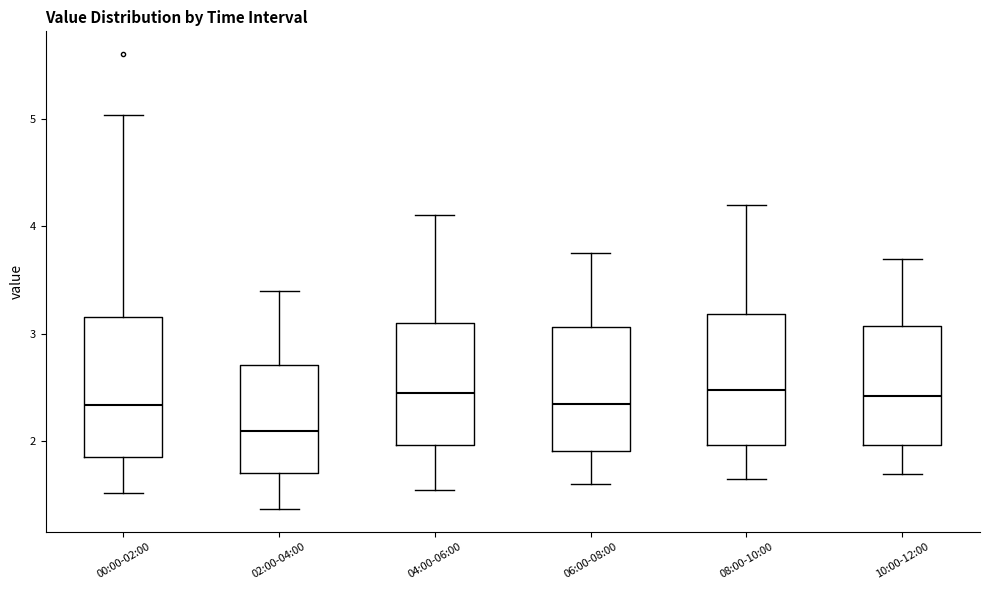

Reading left to right, transcribe this box plot: for each box, give where its median line is, the range the box spans, and where its two whiskers end, as read against the y-axis. The values are not printed on the chart, so give them approximately, as read against the axis.

00:00-02:00: median 2.3, box 1.9 to 3.2, whiskers 1.5 to 5.0
02:00-04:00: median 2.1, box 1.7 to 2.7, whiskers 1.4 to 3.4
04:00-06:00: median 2.5, box 2.0 to 3.1, whiskers 1.6 to 4.1
06:00-08:00: median 2.4, box 1.9 to 3.1, whiskers 1.6 to 3.8
08:00-10:00: median 2.5, box 2.0 to 3.2, whiskers 1.7 to 4.2
10:00-12:00: median 2.4, box 2.0 to 3.1, whiskers 1.7 to 3.7